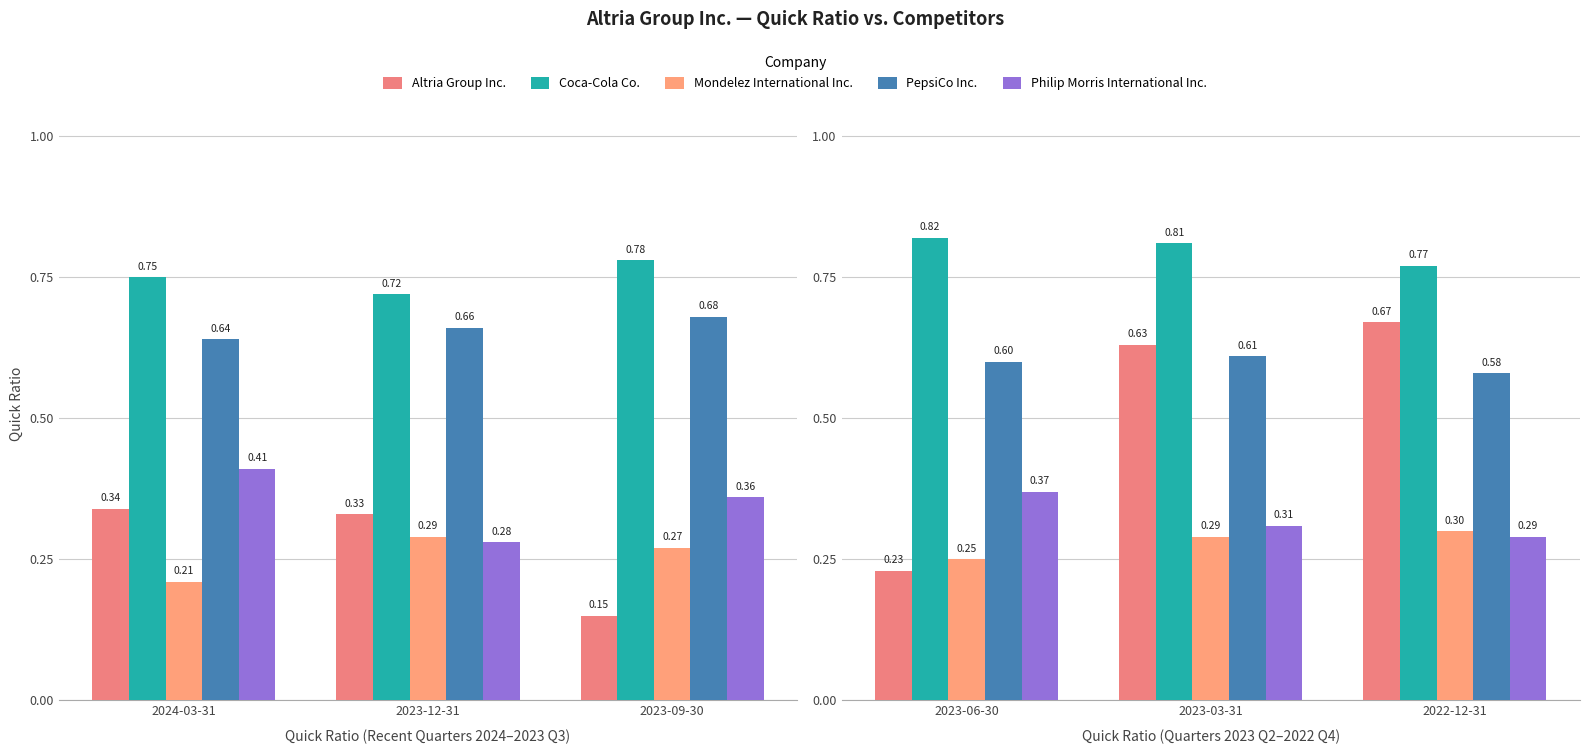

The value of Mondelez International Inc. at 2022-12-31 is 0.5. True or false?

False